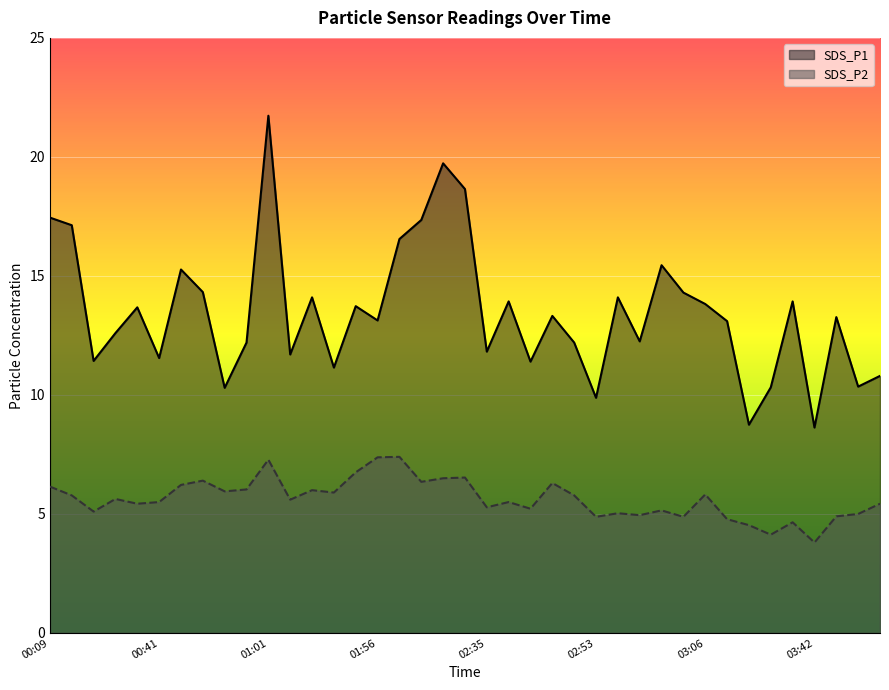

True or false: SDS_P1 and SDS_P2 cross at least once.

False